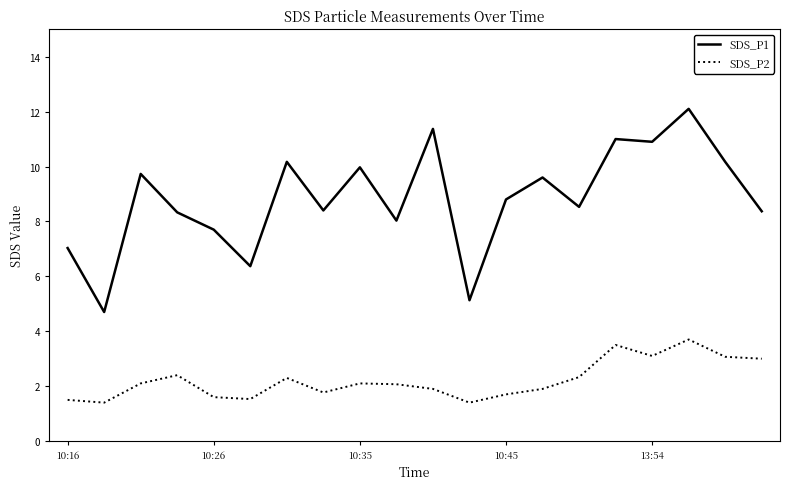

Rank the series by their average value, from lowest to highest.

SDS_P2, SDS_P1